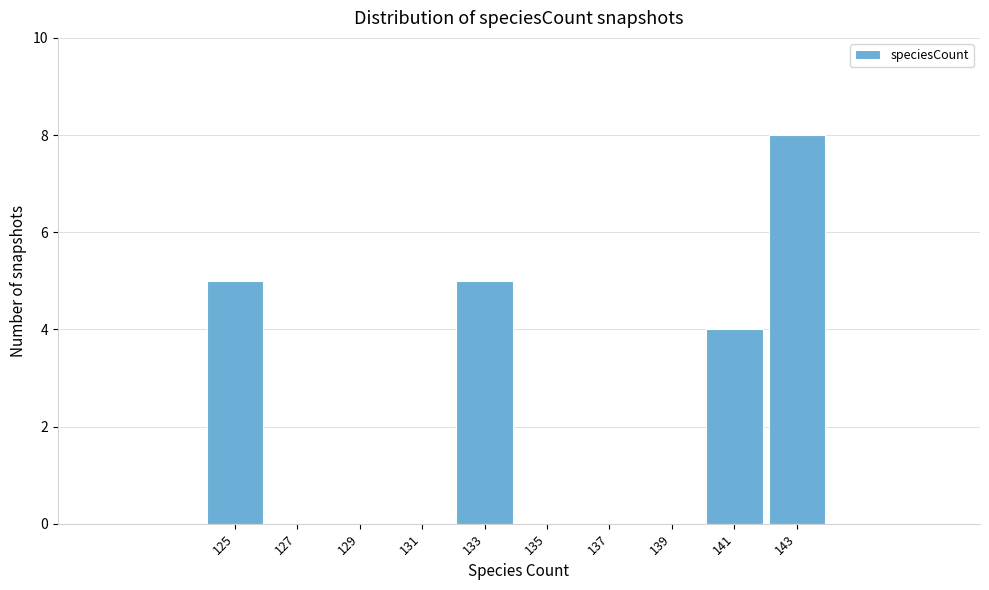

Reading left to right, list all the values displayed in this chart.

125=5	127=0	129=0	131=0	133=5	135=0	137=0	139=0	141=4	143=8